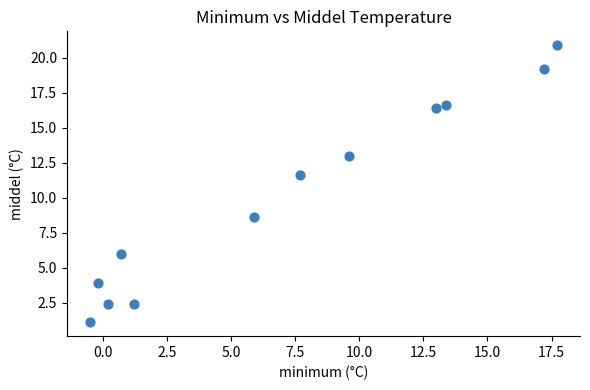

What Y value in the scatter plot is closest to 11?

11.6